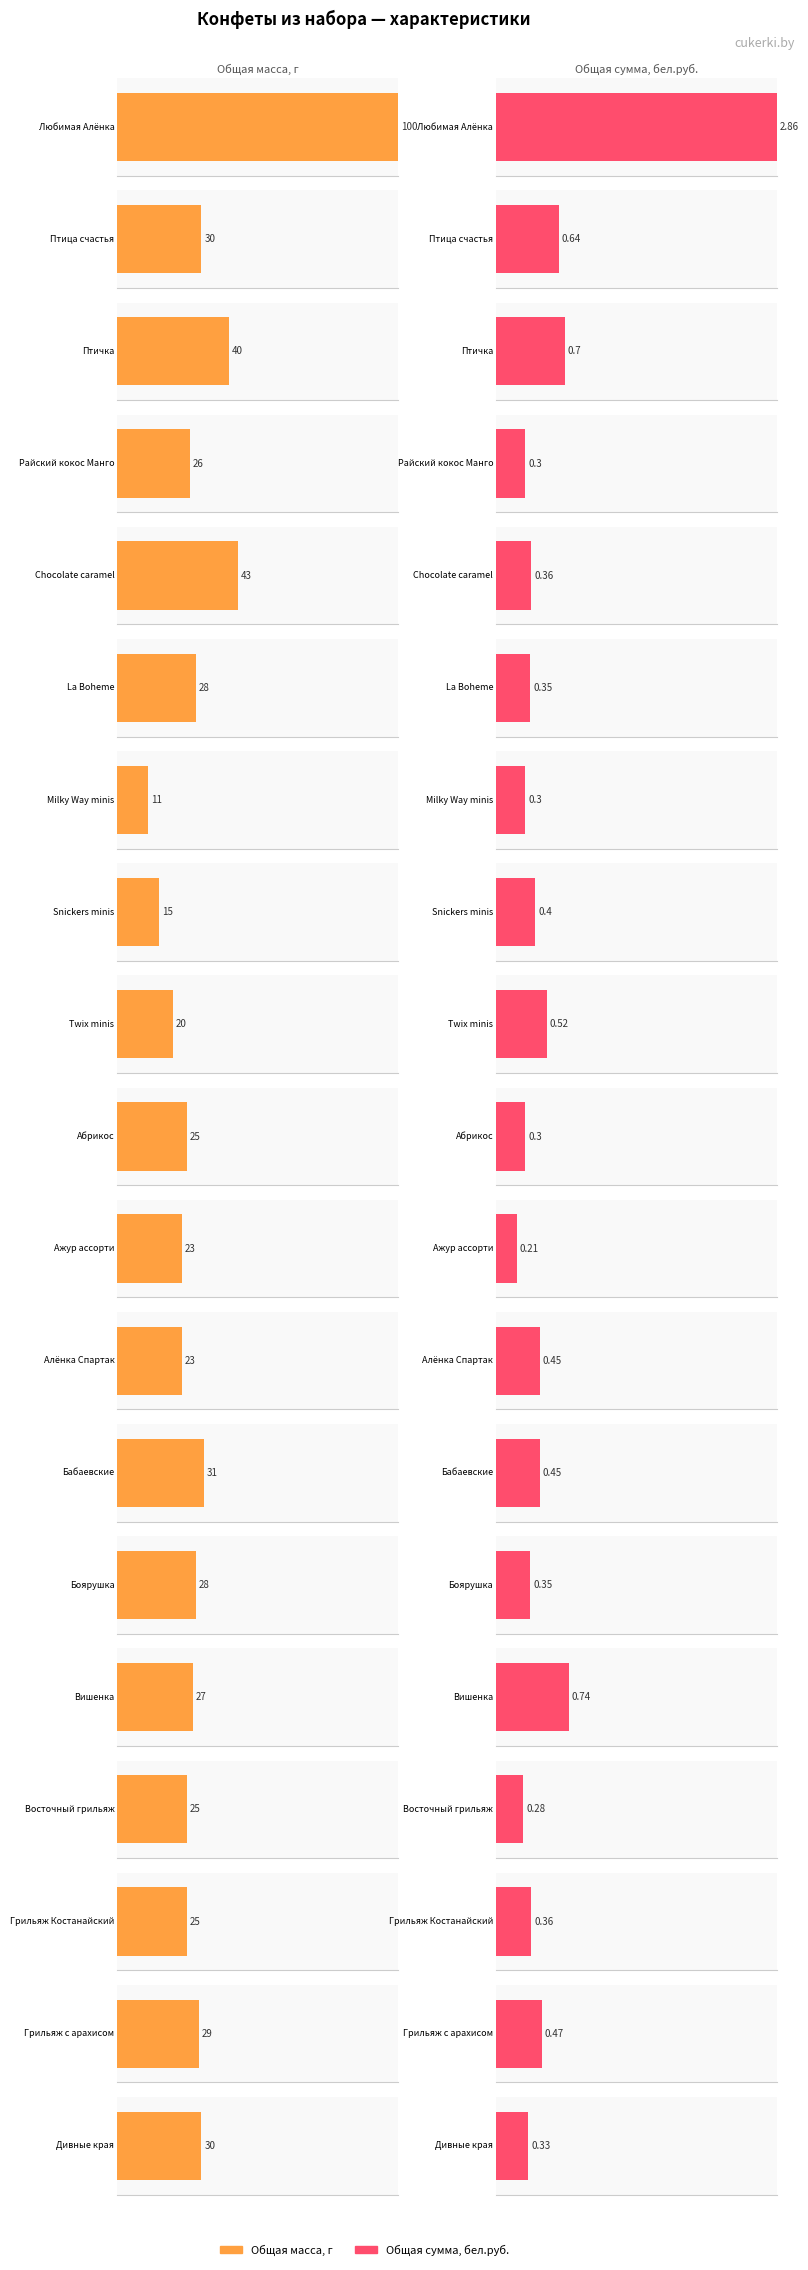

Between Ажур ассорти and Алёнка Спартак, which series saw the biggest shift?

Общая сумма, бел.руб.